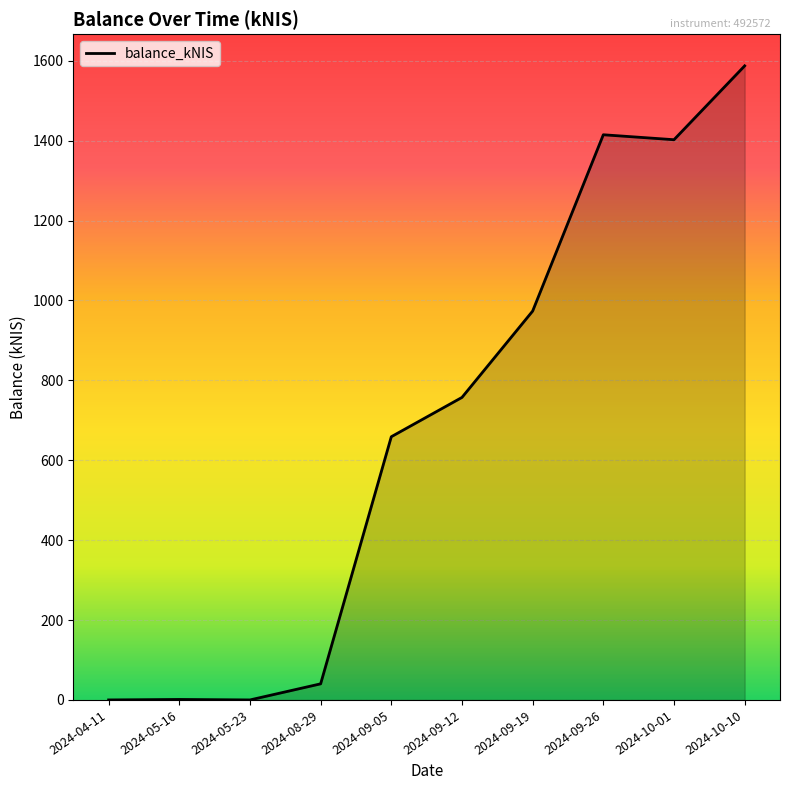

What is the change in value from 2024-09-19 to 2024-10-10?

+613.8